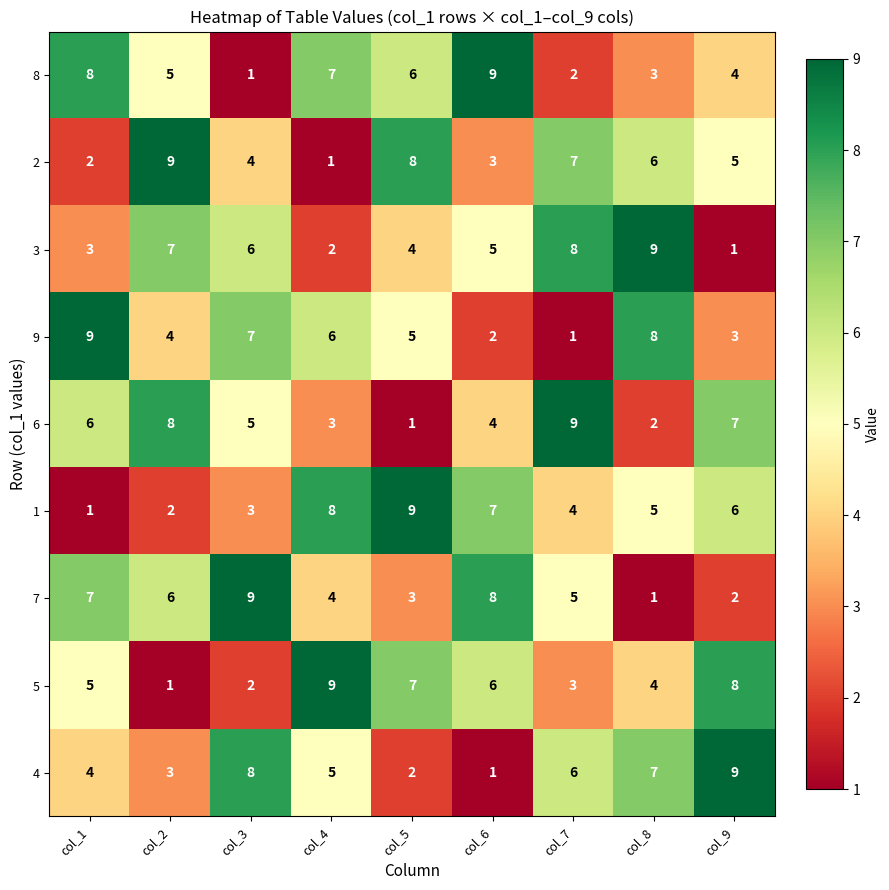

What is the average value of the 4 series?

5